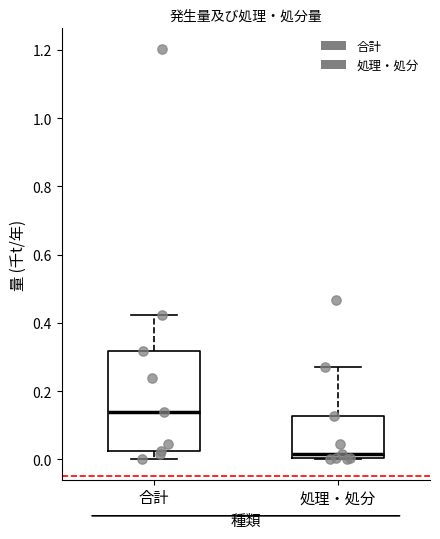

Comparing the boxes themselves (not the whiskers), which one is the tallest?

合計